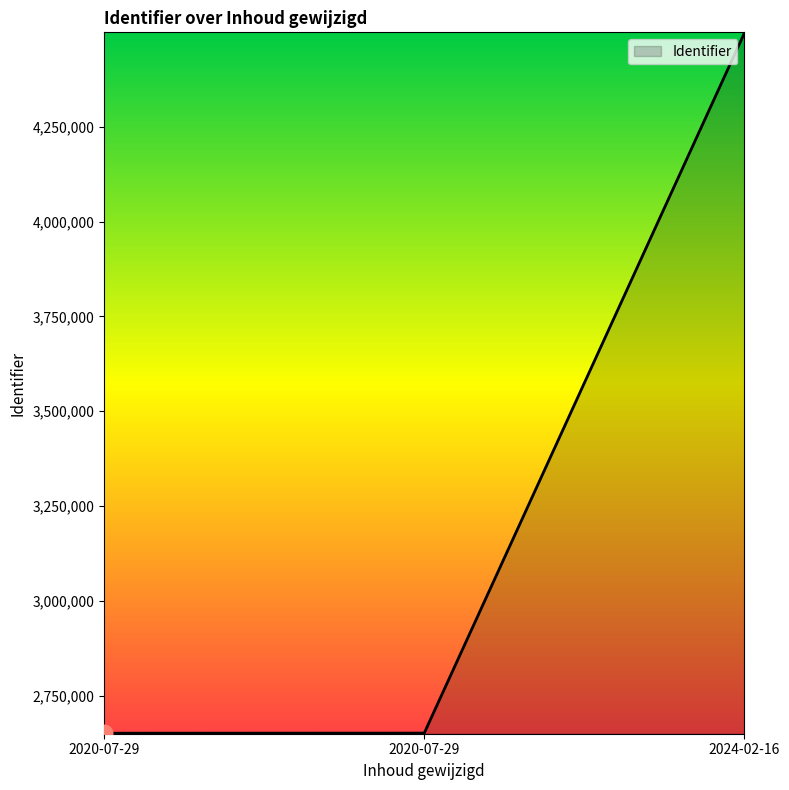

Which has a higher value, 2020-07-29 or 2020-07-29?

2020-07-29